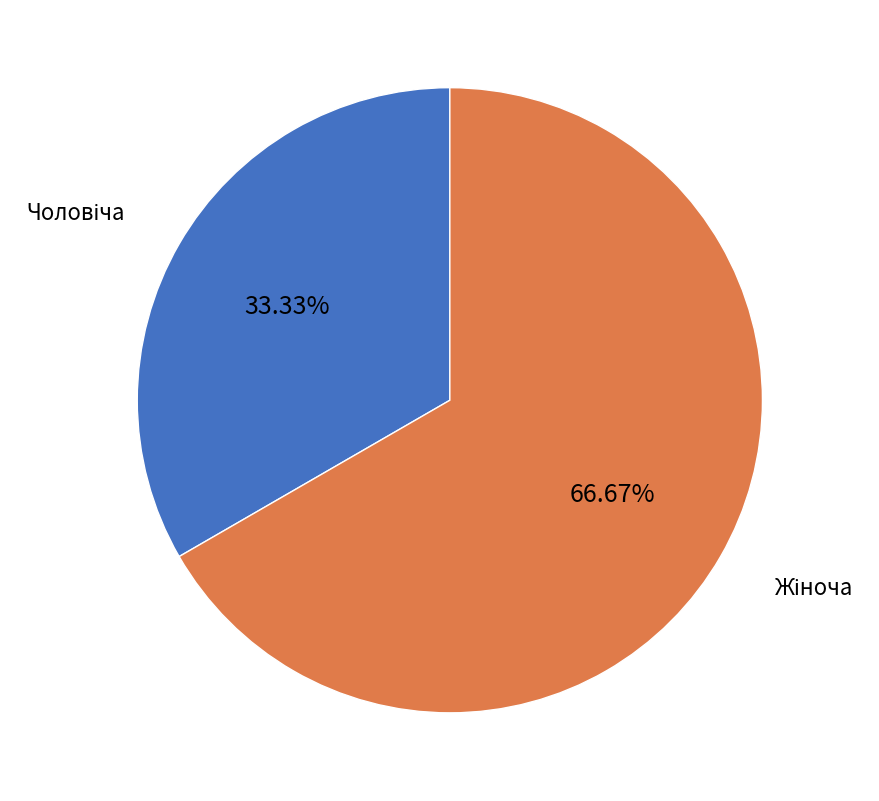

Count the number of slices in the pie.

2